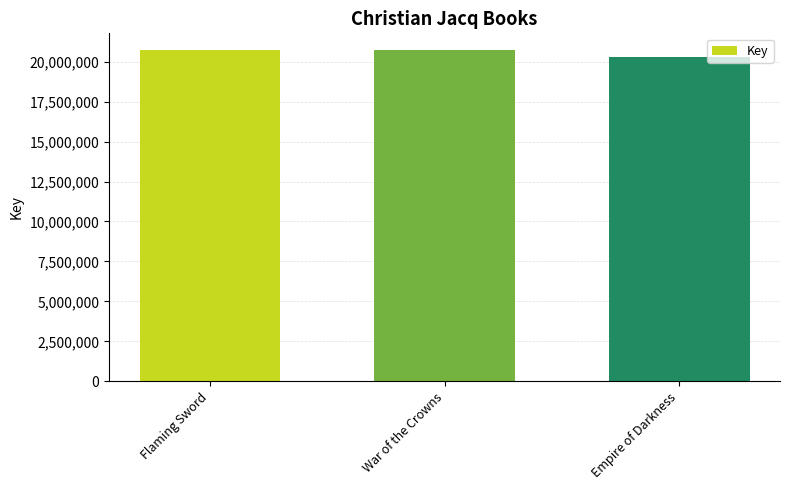

How many bars are there in total?

3